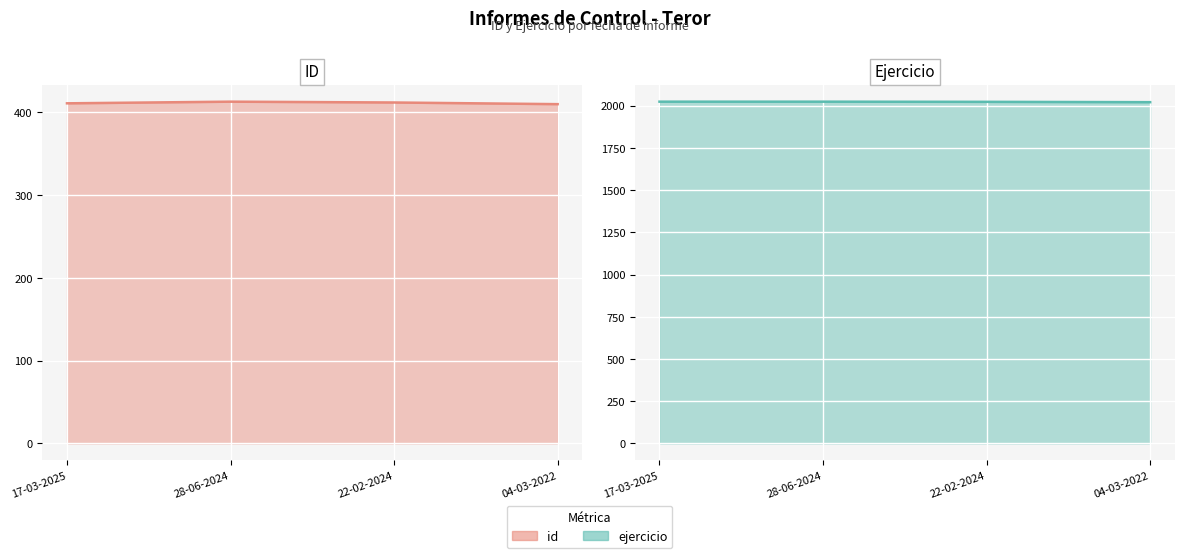

Where is the first local maximum for id?

28-06-2024